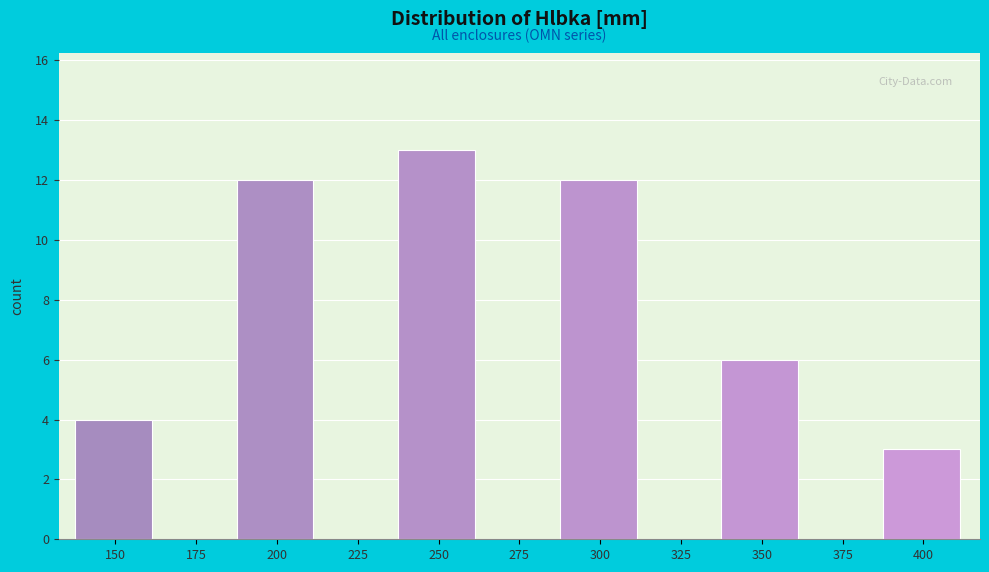

Reading left to right, what are all the values shown in this chart?

150=4	175=0	200=12	225=0	250=13	275=0	300=12	325=0	350=6	375=0	400=3